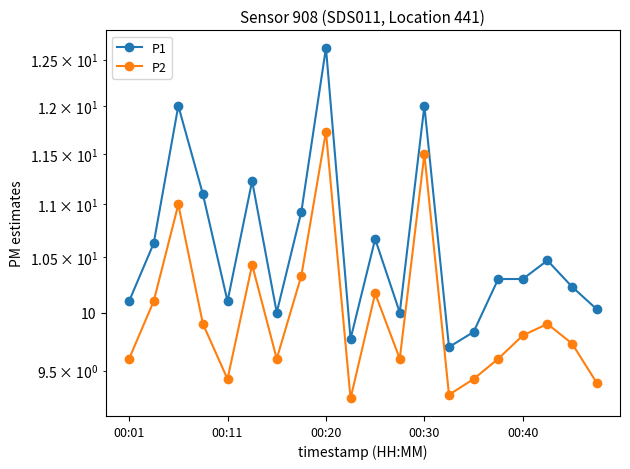

At how many categories does at least one series exceed 10?

15